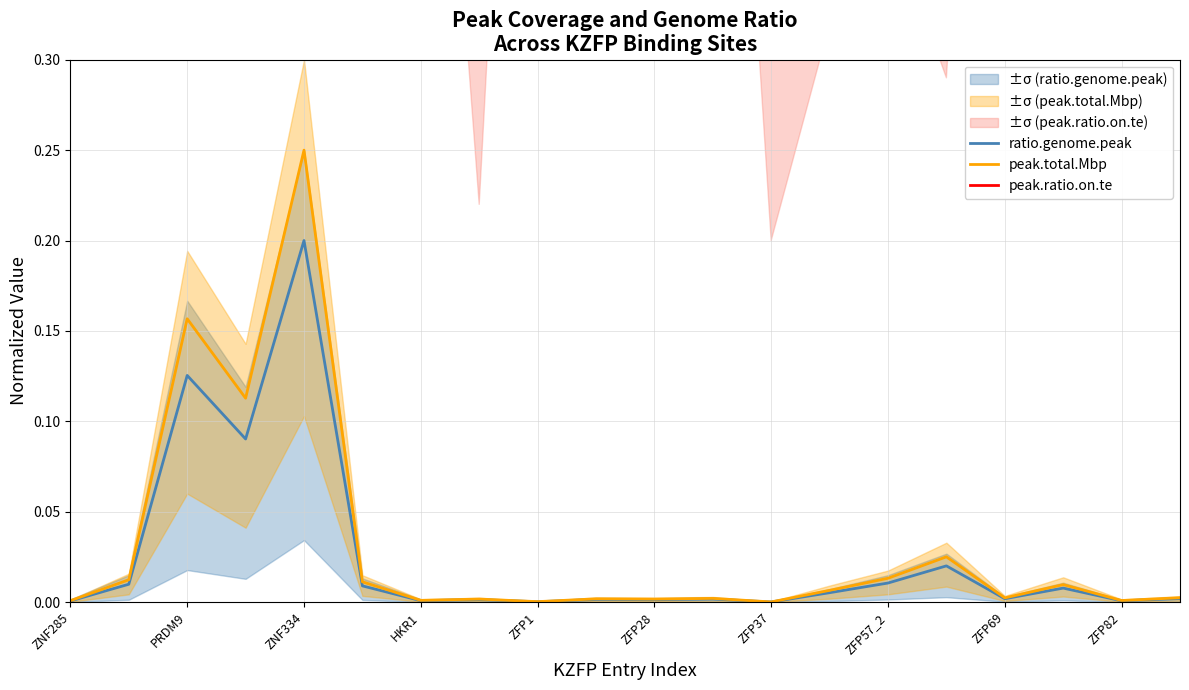

True or false: peak.ratio.on.te has more than 0 interior local peaks.

True